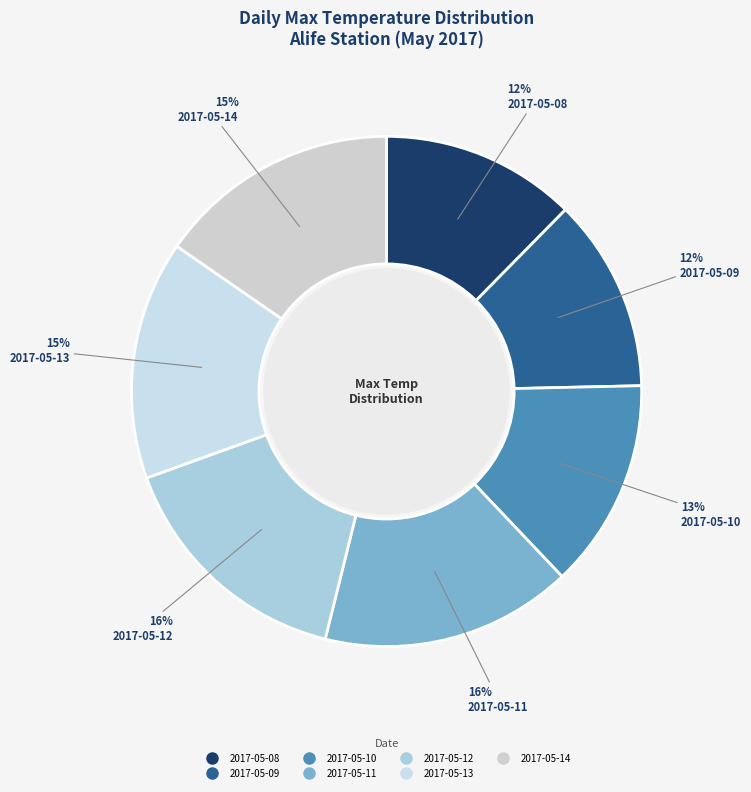

Which has a higher value, 2017-05-10 or 2017-05-09?

2017-05-10